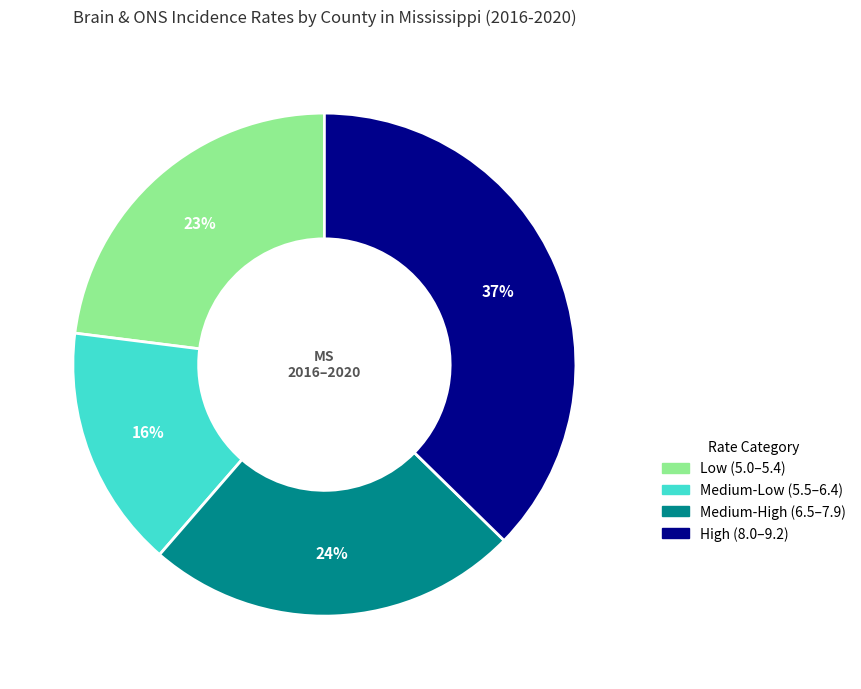

Count the number of slices in the pie.

4